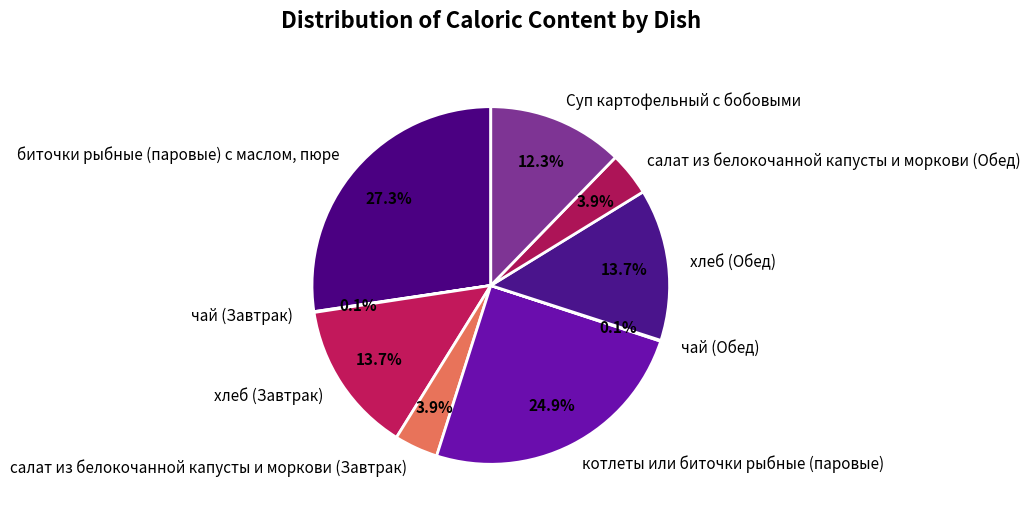

Does салат из белокочанной капусты и моркови (Обед) account for over 50% of the chart?

No